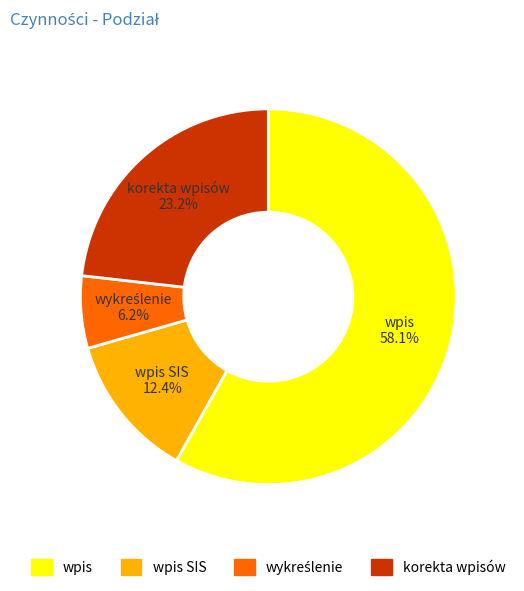

How many segments does this pie chart have?

4